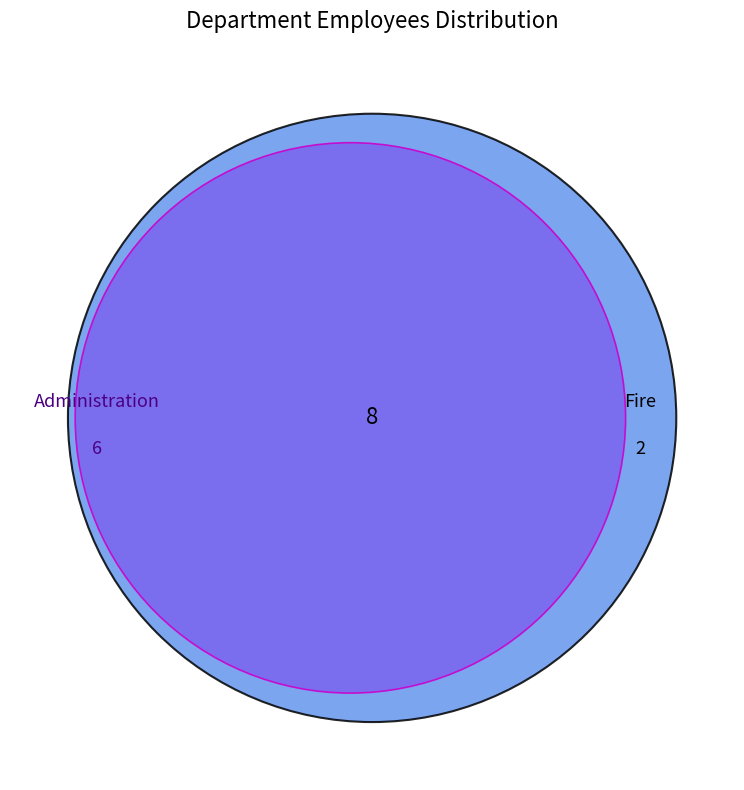

To the nearest percent, what is the difference between the largest and smallest slice percentages?

50%